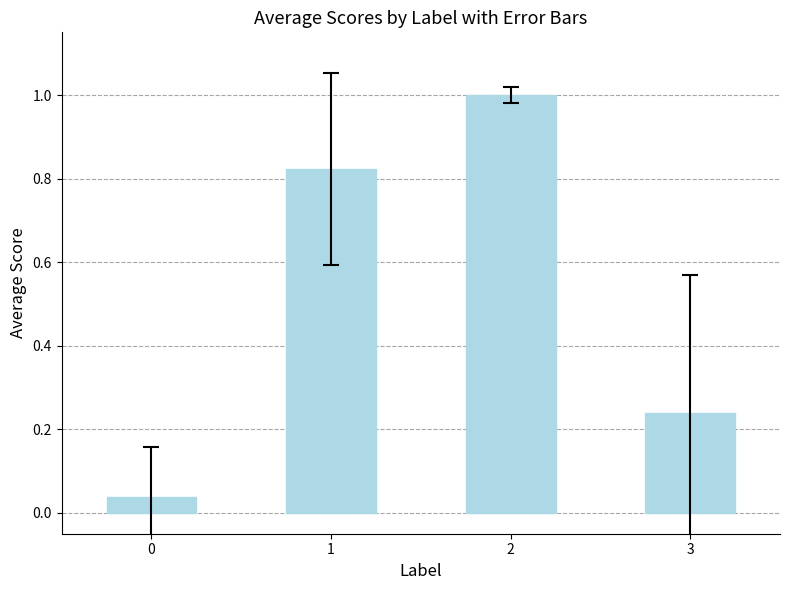

How many distinct data groups are displayed?

1